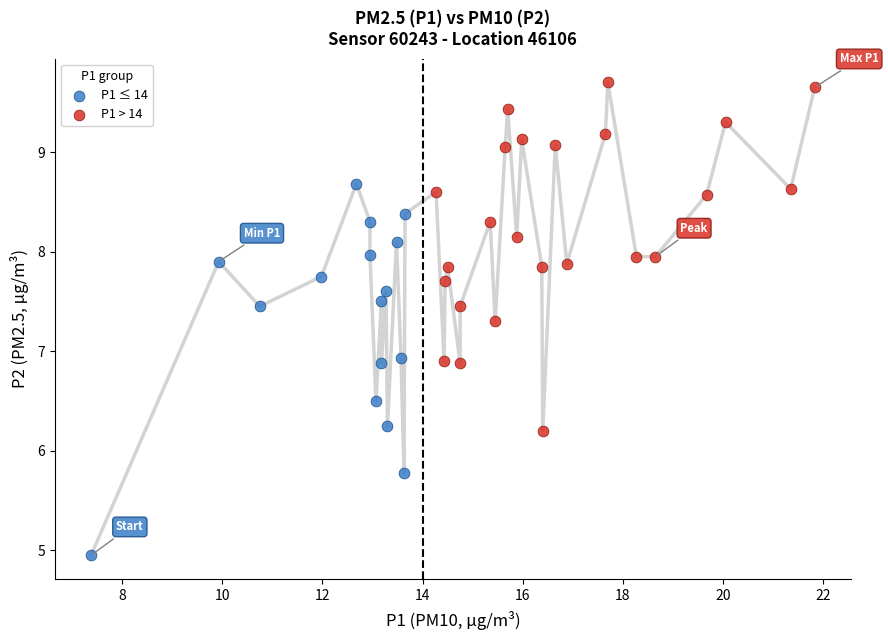

Which series reaches the maximum Y coordinate?

P1 > 14